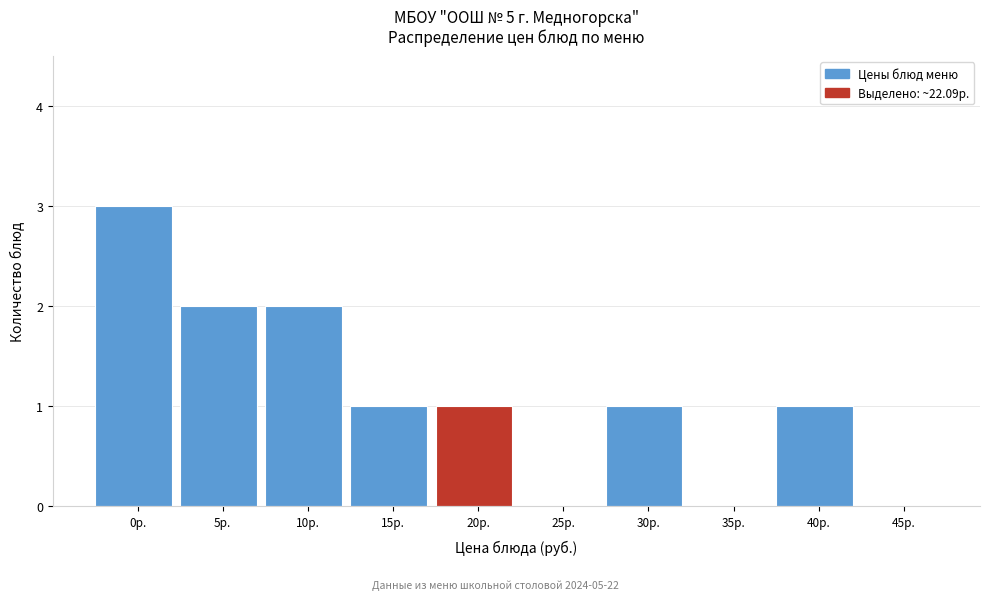

Reading left to right, what are all the values shown in this chart?

0р.=3	5р.=2	10р.=2	15р.=1	20р.=1	25р.=0	30р.=1	35р.=0	40р.=1	45р.=0